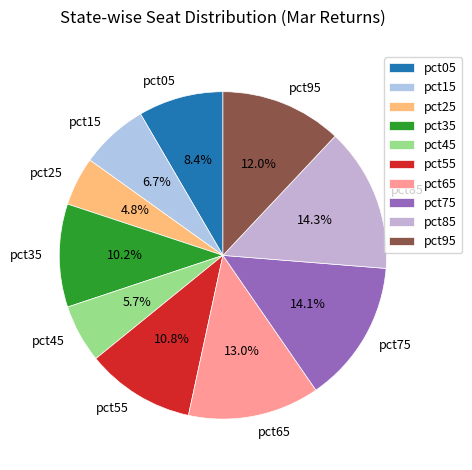

To the nearest percent, what percentage of the pie is pct75?

14%